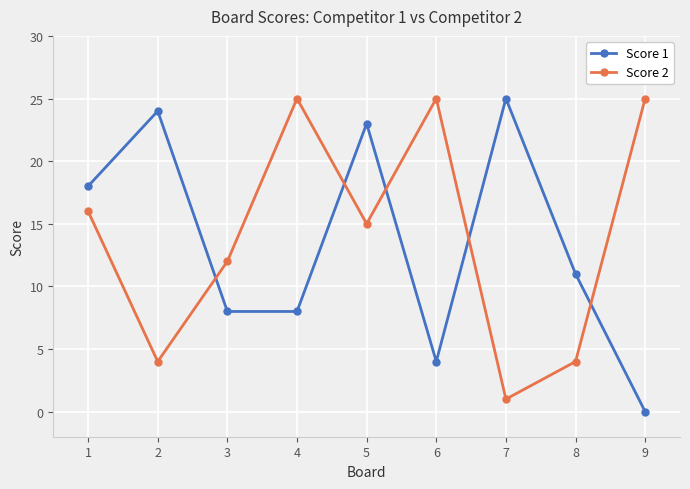

Rank the series at 6 from highest to lowest value.

Score 2, Score 1